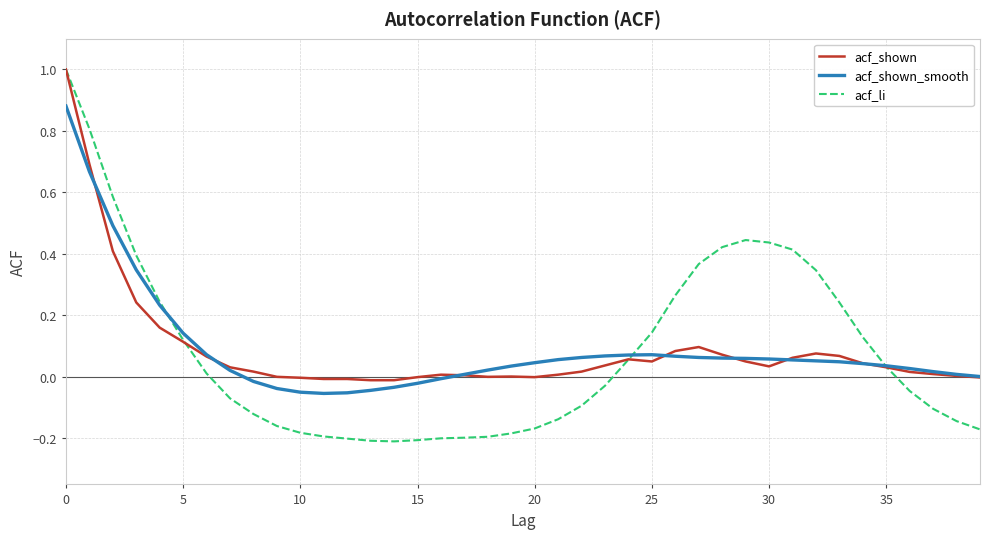

What is the maximum value for acf_li?

1.0